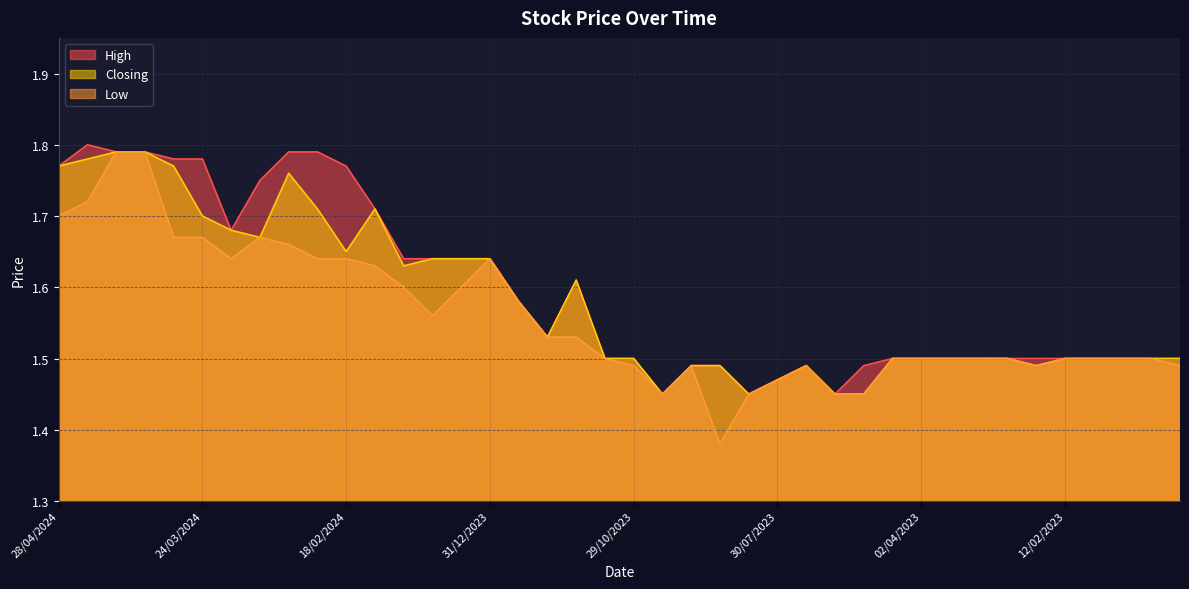

Which series changed the most between 21/04/2024 and 07/04/2024?

Low